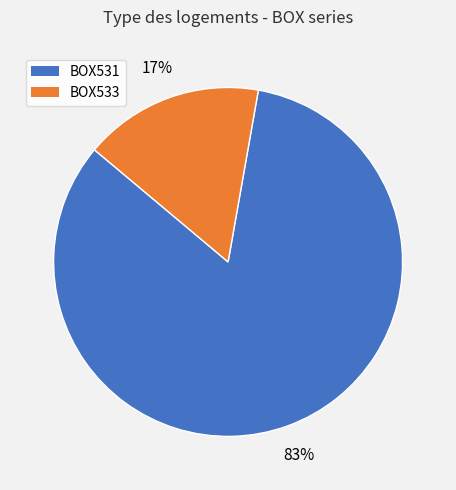

Combined, do BOX533 and BOX531 account for over 50%?

Yes